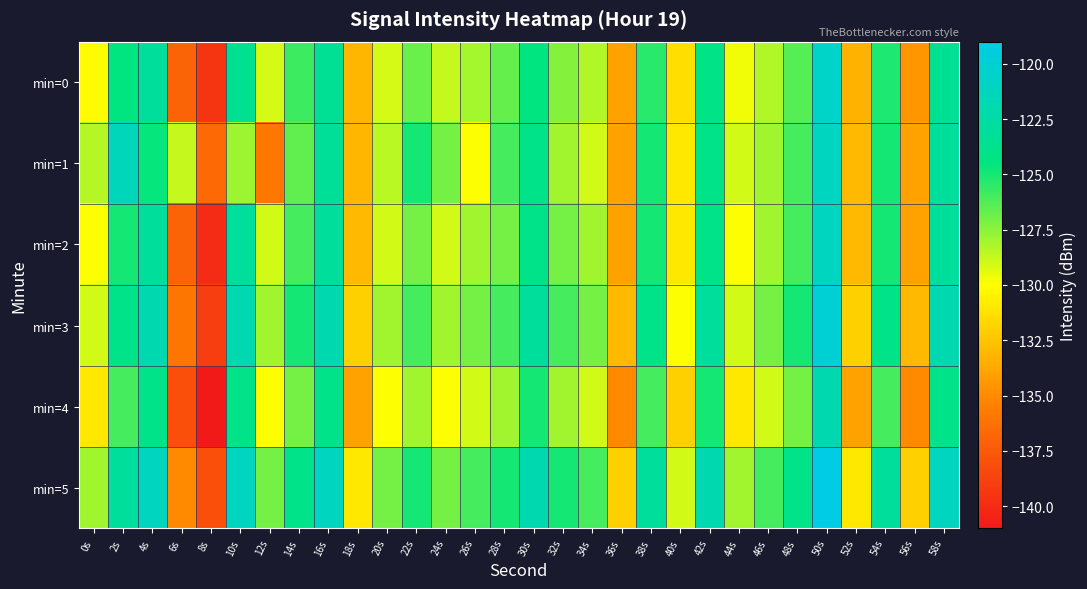

What is the difference between the highest and lowest values at 40s?

3.0